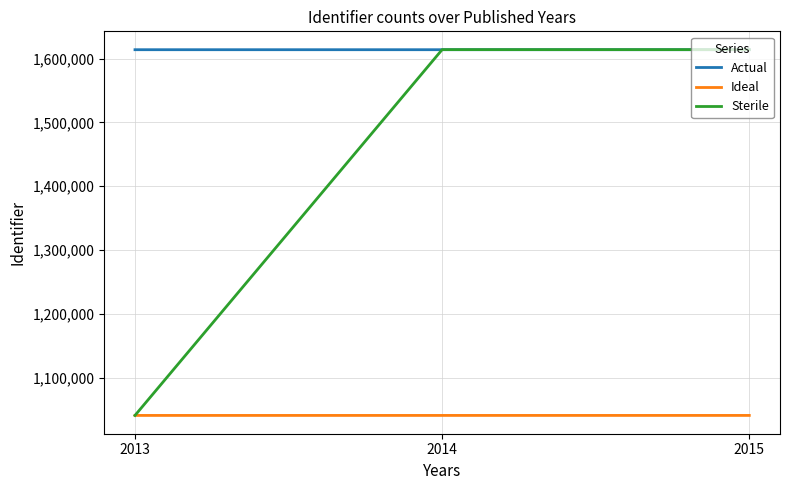

What is the smallest value displayed?

1040804